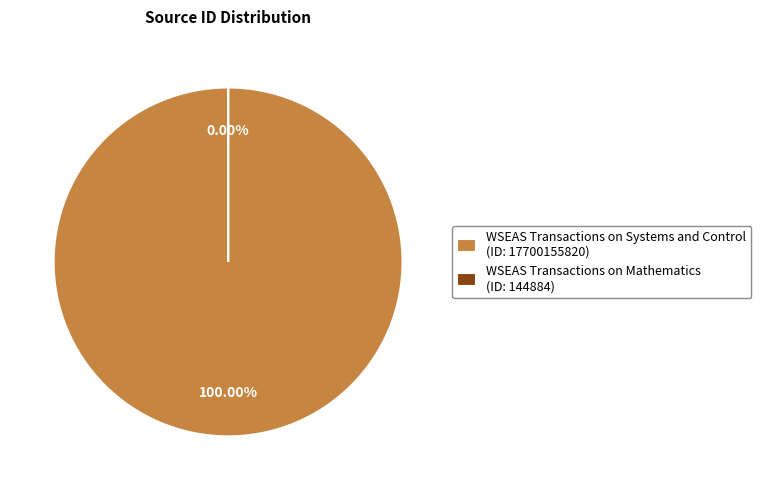

Does WSEAS Transactions on Mathematics account for over 50% of the chart?

No